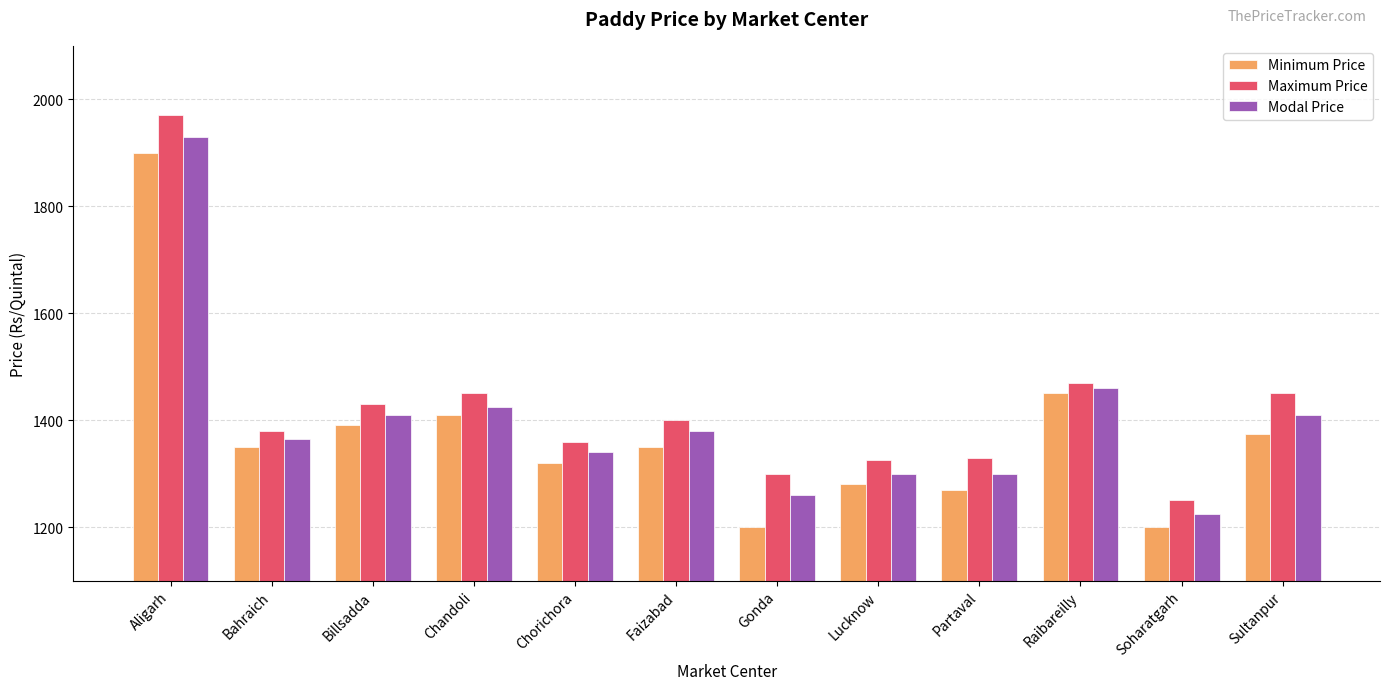

What is the difference between the highest and lowest values at Faizabad?

50